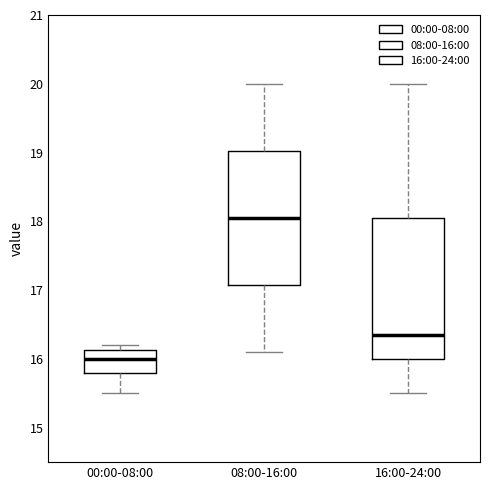

Which box's median line is the highest?

08:00-16:00